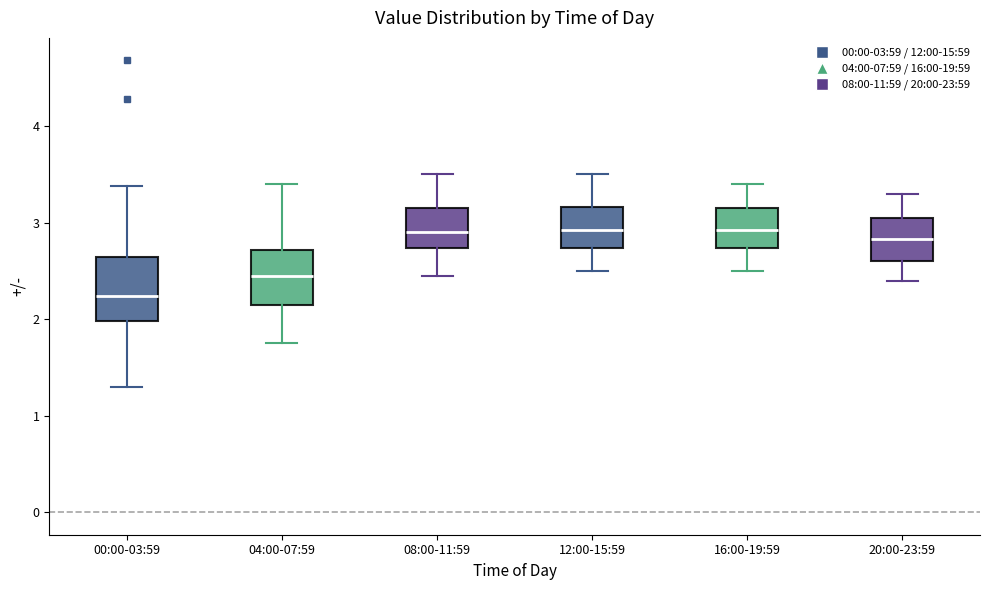

Reading left to right, read every box against the y-axis: the position of its median line, the range the box covers, and the ends of its whiskers. The values are not printed on the chart, so give them approximately, as read against the axis.

00:00-03:59: median 2.2, box 2.0 to 2.6, whiskers 1.3 to 3.4
04:00-07:59: median 2.5, box 2.2 to 2.7, whiskers 1.8 to 3.4
08:00-11:59: median 2.9, box 2.7 to 3.2, whiskers 2.5 to 3.5
12:00-15:59: median 2.9, box 2.7 to 3.2, whiskers 2.5 to 3.5
16:00-19:59: median 2.9, box 2.7 to 3.2, whiskers 2.5 to 3.4
20:00-23:59: median 2.8, box 2.6 to 3.1, whiskers 2.4 to 3.3